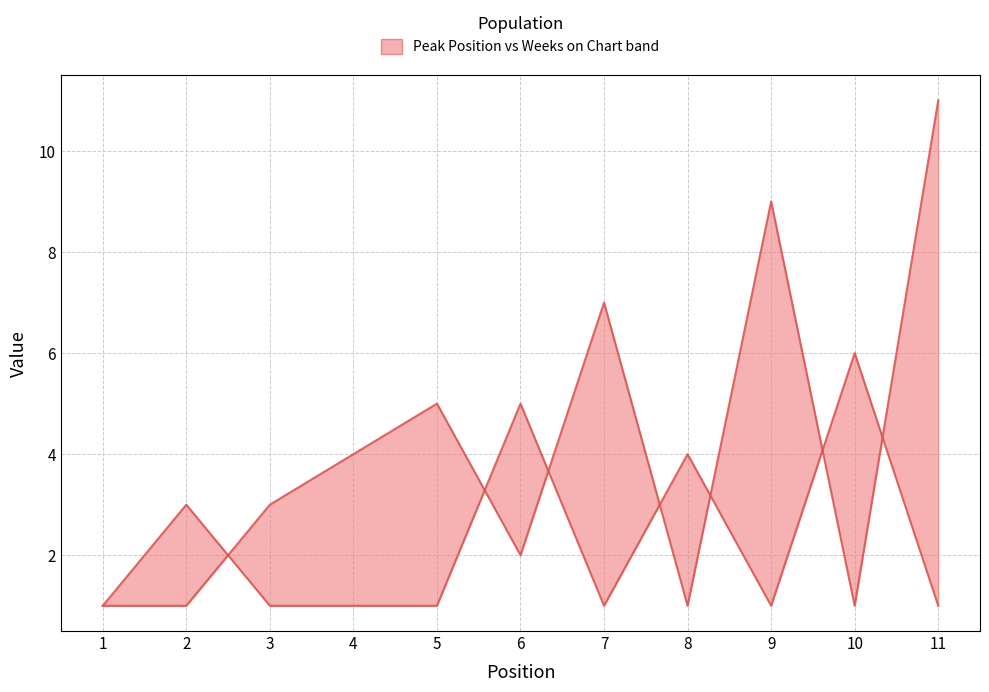

Which series has the largest total across all categories?

Peak Position